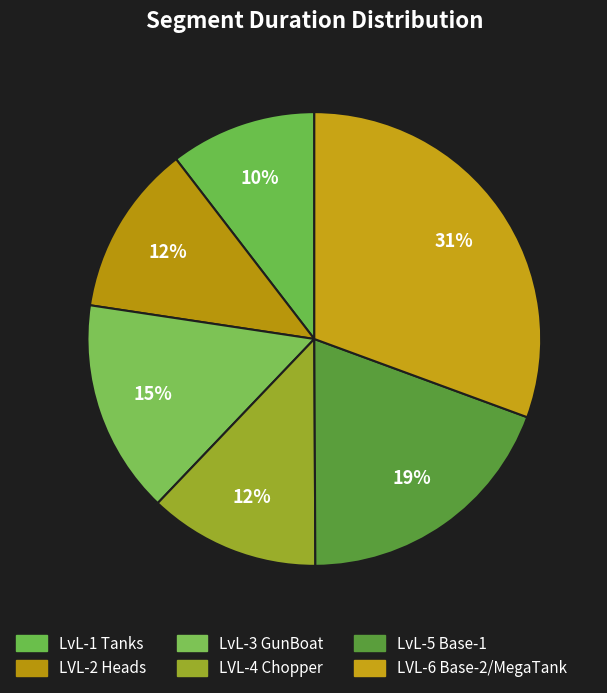

To the nearest percent, what is the average slice percentage?

17%